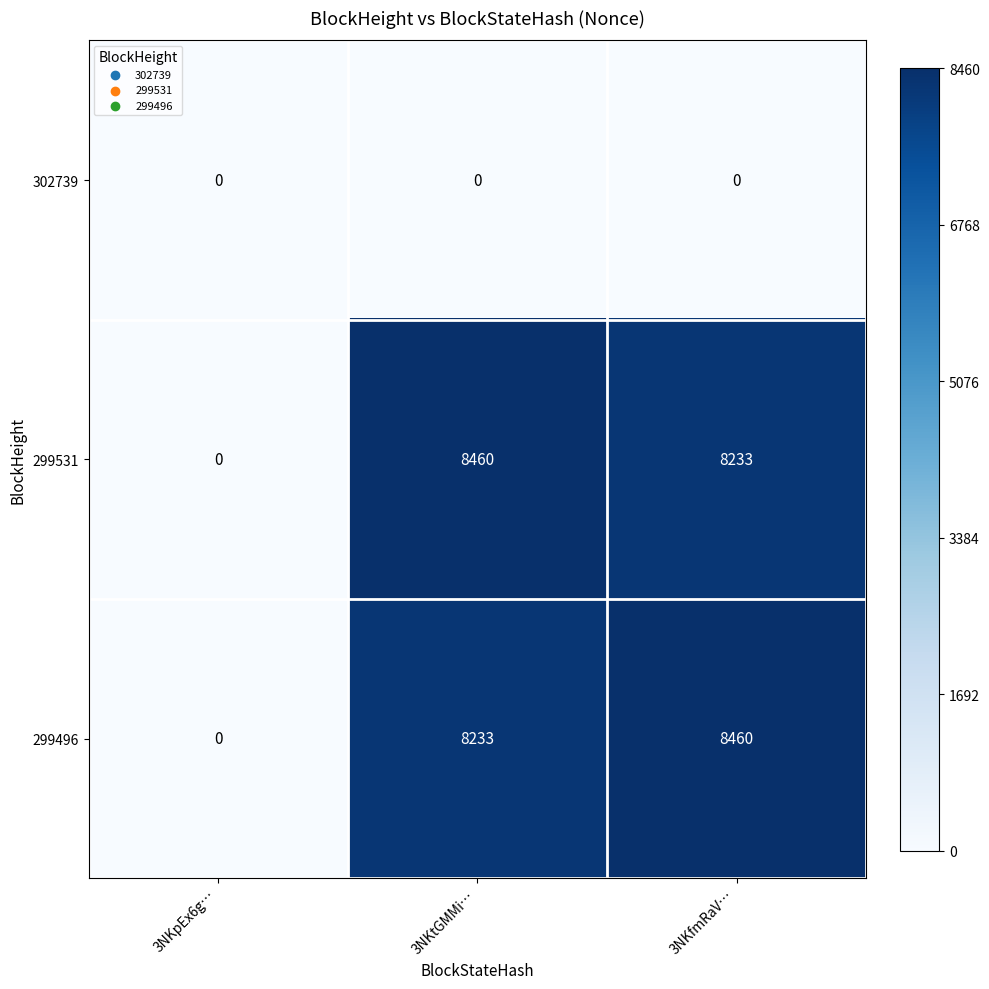

What is the total value across all series at 3NKtGMMi…?

16693